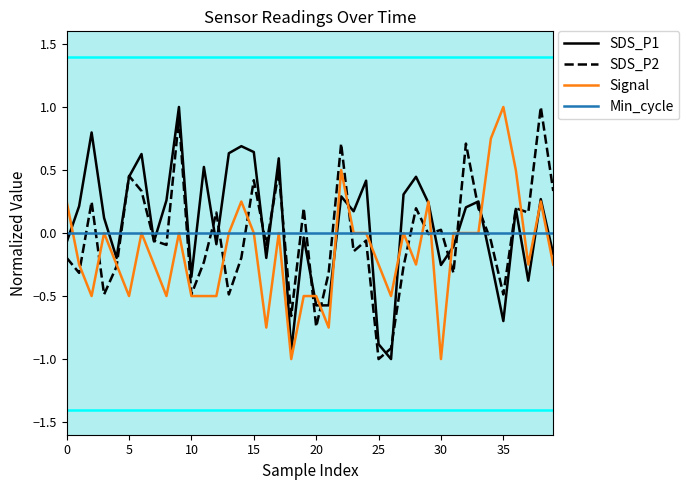

What is the minimum value shown in the chart?

-1.0